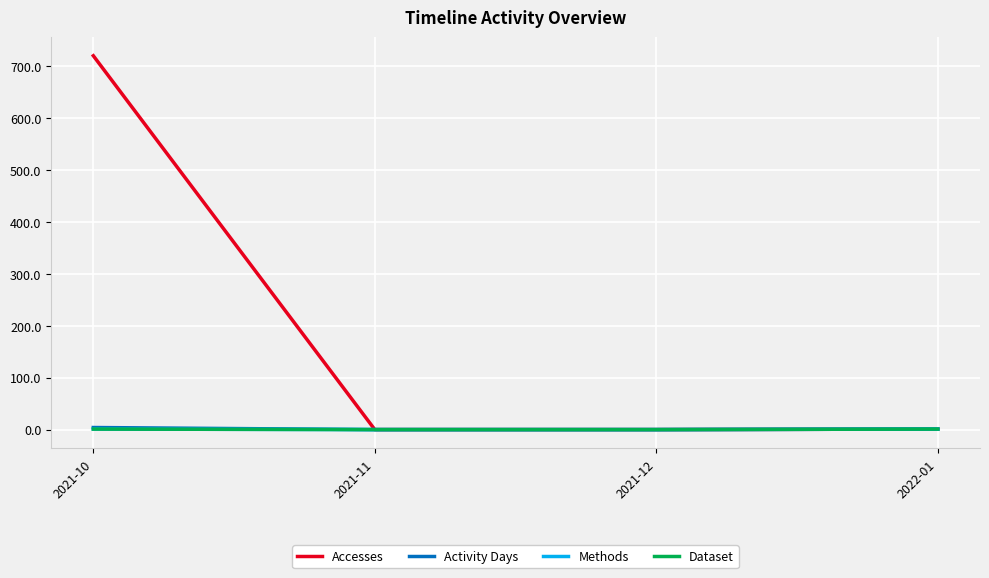

How many lines are shown in the chart?

4